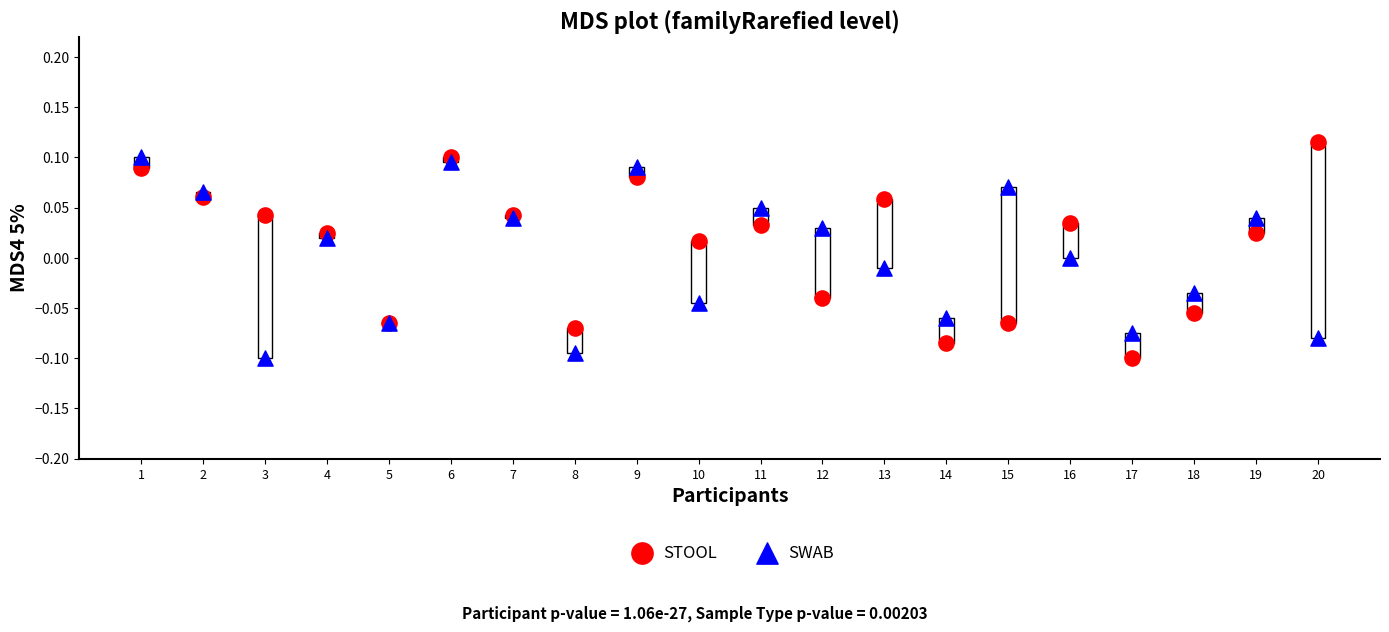

Which series reaches the maximum Y coordinate?

STOOL